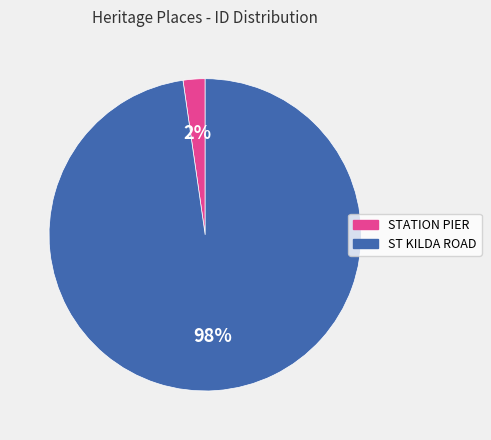

Between STATION PIER and ST KILDA ROAD, which is larger?

ST KILDA ROAD